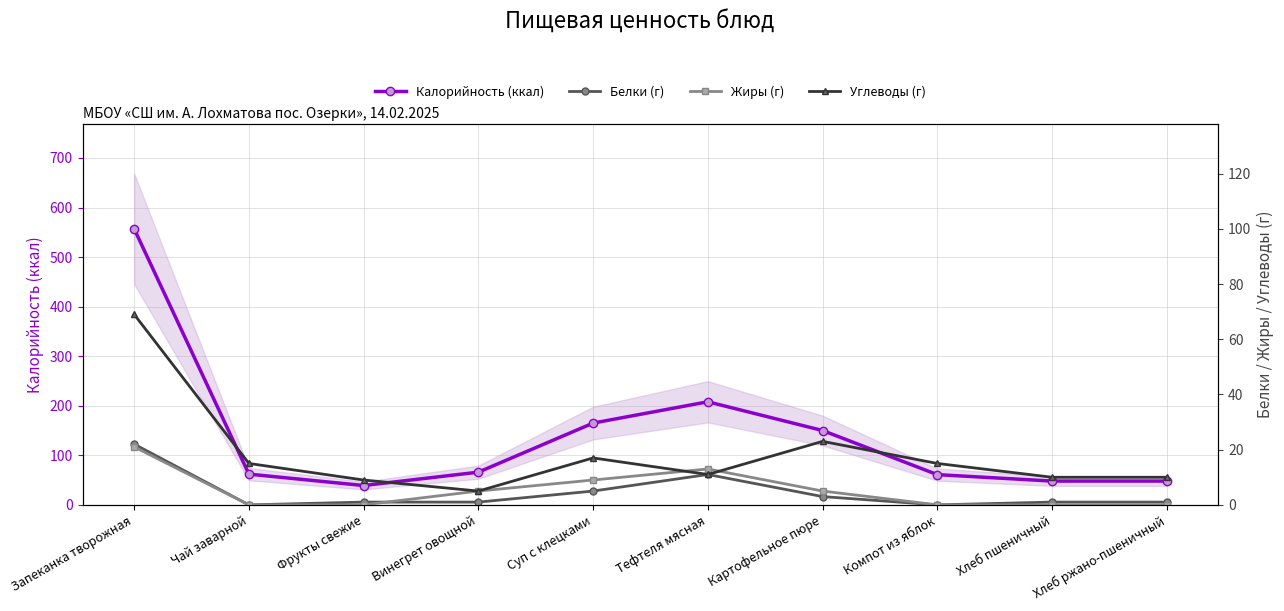

Reading right to left, transcribe all the data shown in this chart.

Калорийность (ккал): 48	48	61	150	208	165	66	39	62	557
Белки (г): 1	1	0	3	11	5	1	1	0	22
Жиры (г): 0	0	0	5	13	9	5	0	0	21
Углеводы (г): 10	10	15	23	11	17	5	9	15	69